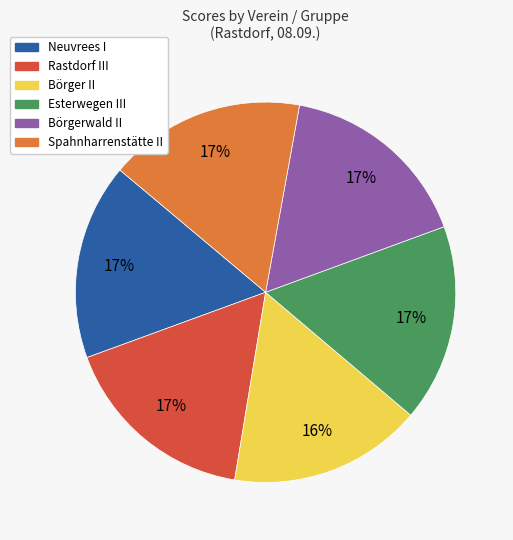

How many segments does this pie chart have?

6